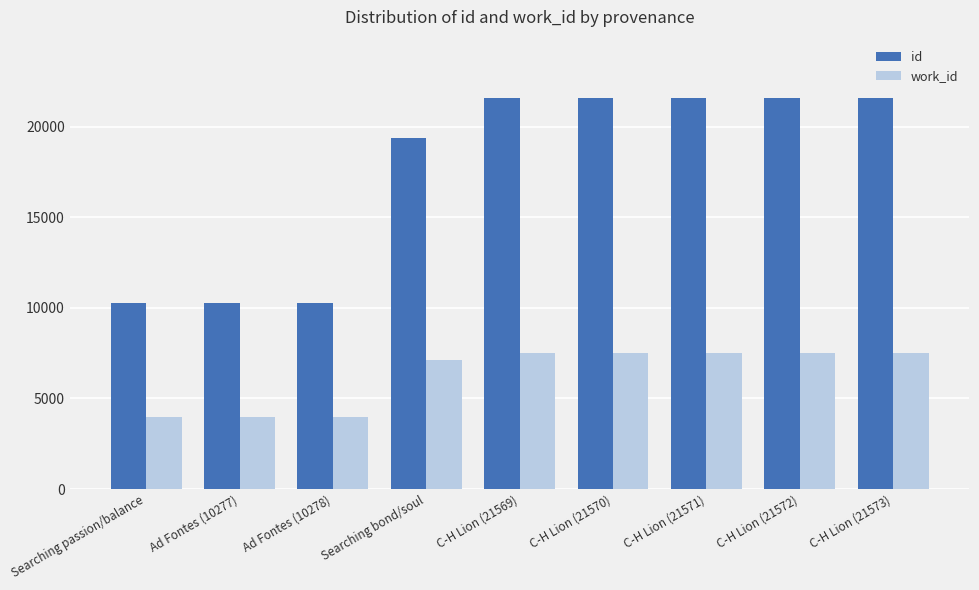

What is the difference between the maximum and minimum values in the work_id series?

3568